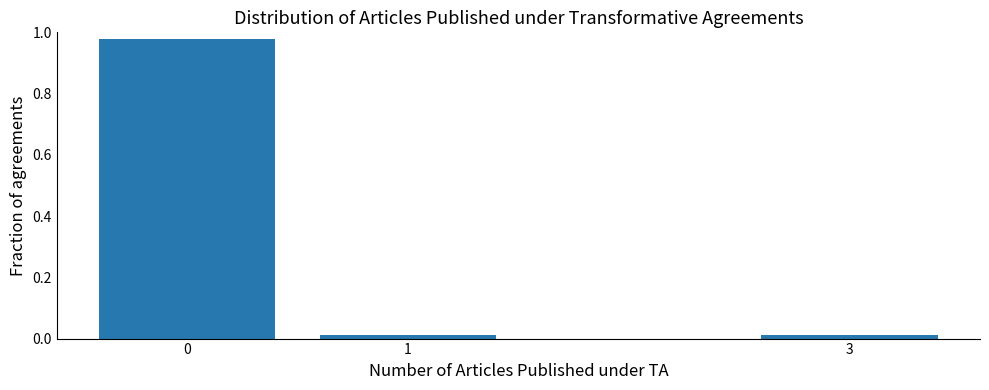

The chart shows a value of 0.5 at 0. True or false?

False